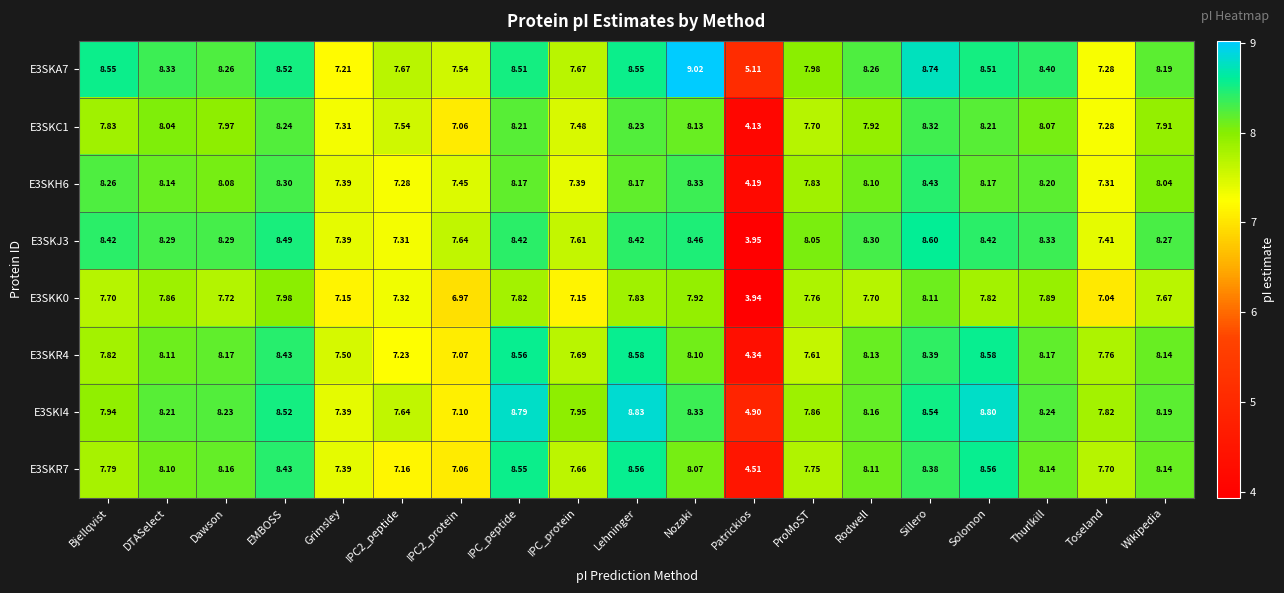

List the series in order of their peak value, highest first.

E3SKA7, E3SKI4, E3SKJ3, E3SKR4, E3SKR7, E3SKH6, E3SKC1, E3SKK0